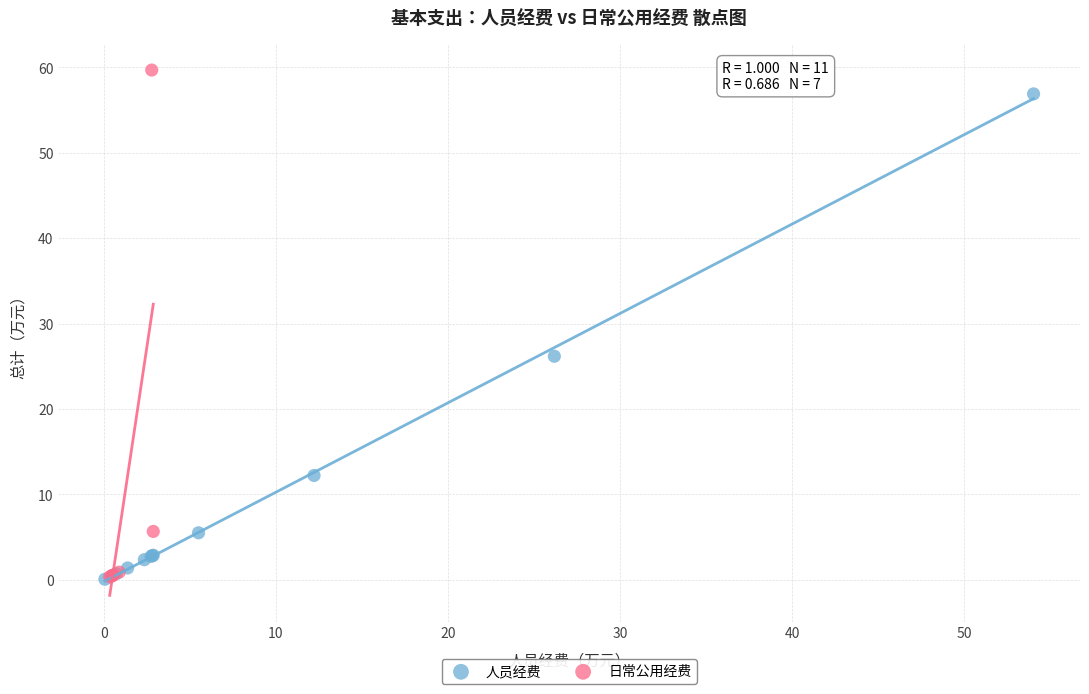

Which series reaches the maximum Y coordinate?

日常公用经费